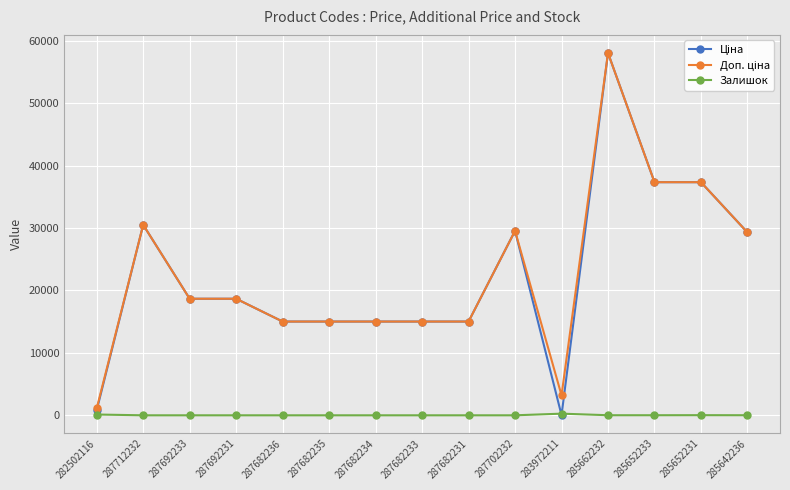

What is the total value across all series at 287692231?

37343.0